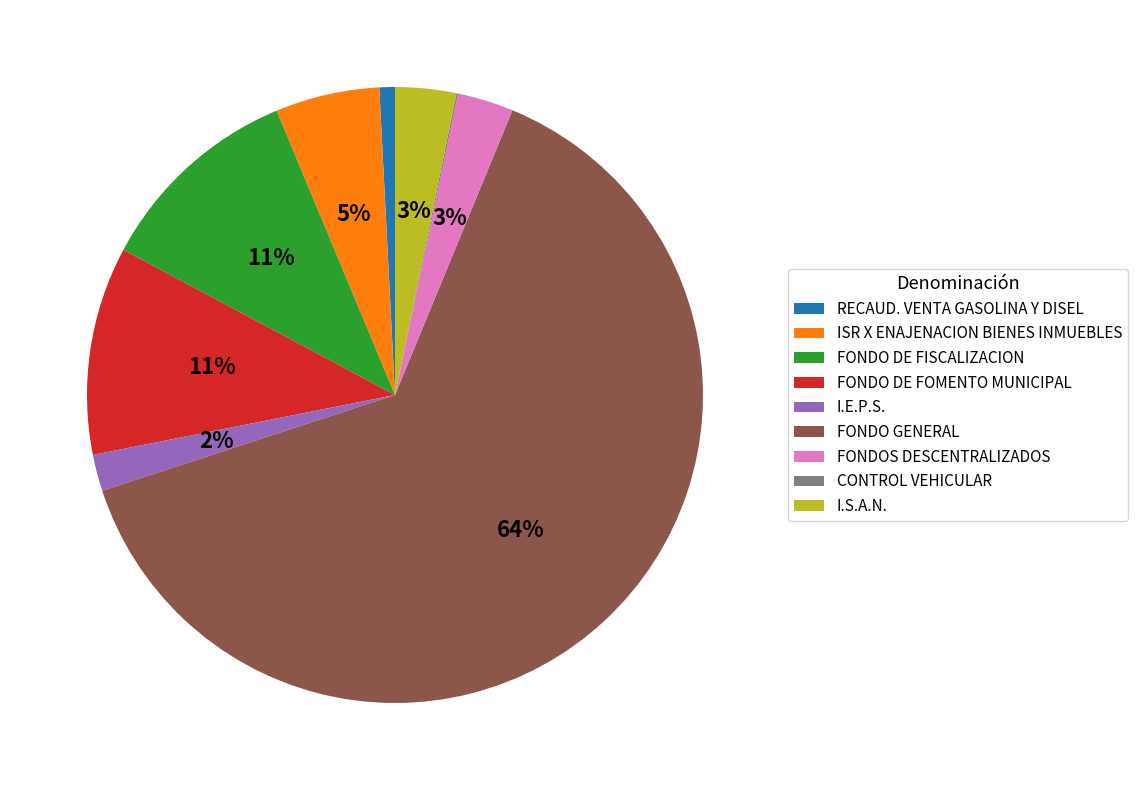

Which category has the biggest portion of the pie?

FONDO GENERAL